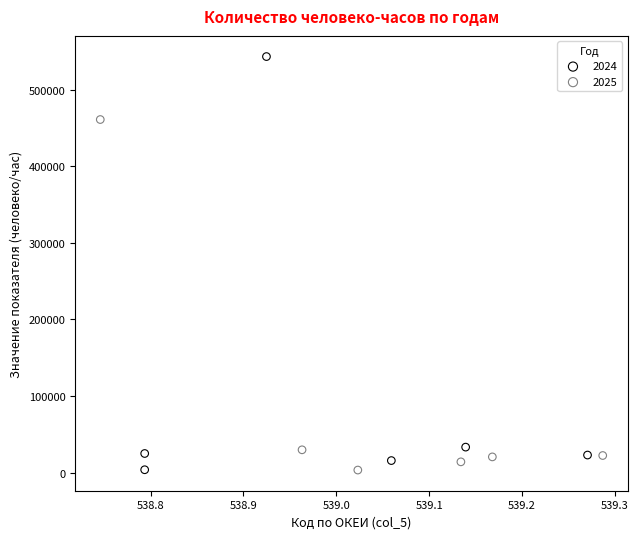

Which series contains the highest Y value?

2024